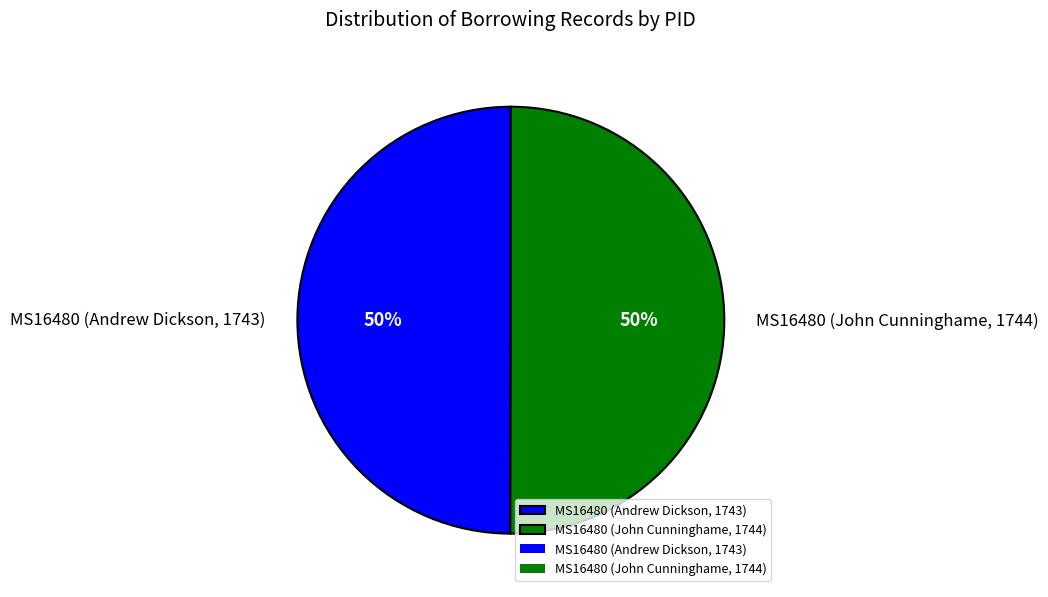

The MS16480 (Andrew Dickson, 1743) slice represents 50% of the pie. True or false?

True